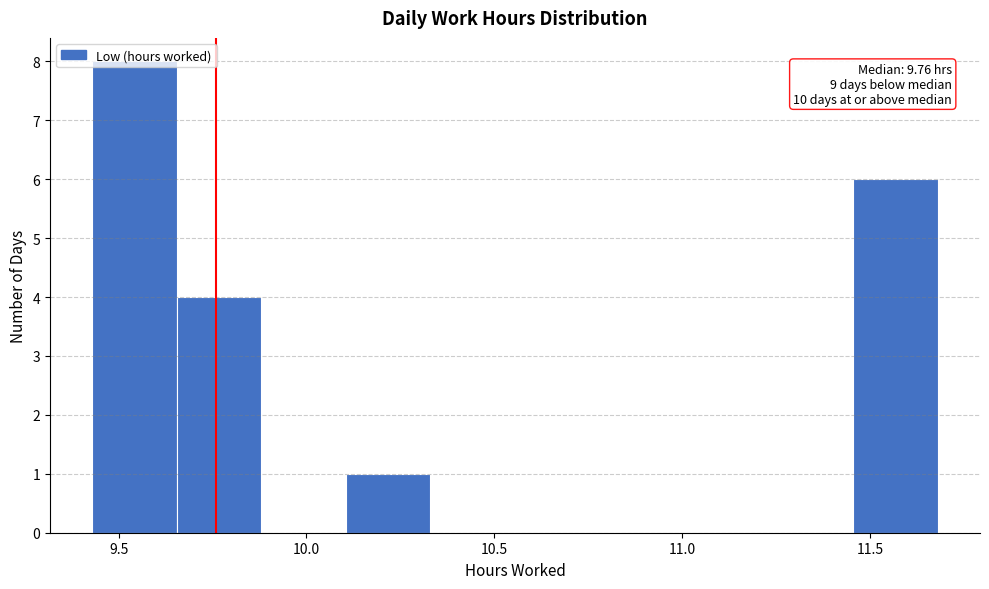

Over which range of the x-axis is the bar tallest?

9.430 to 9.655